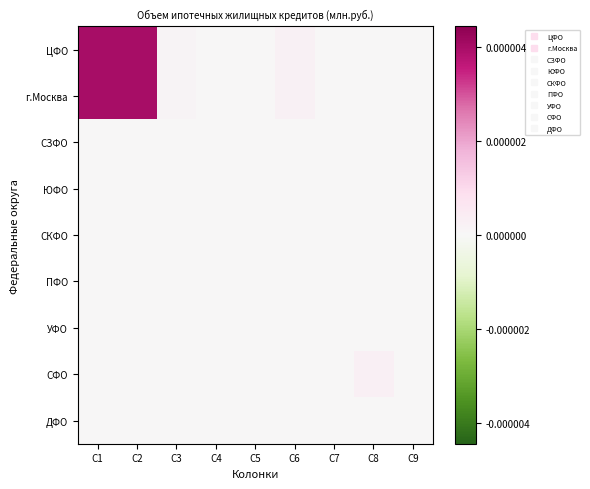

Reading left to right, what are all the values shown in this chart?

ЦФО: C1=360	C2=360	C3=11	C4=0	C5=0	C6=24	C7=0	C8=0	C9=0
г.Москва: C1=360	C2=360	C3=11	C4=0	C5=0	C6=24	C7=0	C8=0	C9=0
СЗФО: C1=0	C2=0	C3=0	C4=0	C5=0	C6=0	C7=0	C8=0	C9=0
ЮФО: C1=0	C2=0	C3=0	C4=0	C5=0	C6=0	C7=0	C8=0	C9=0
СКФО: C1=0	C2=0	C3=0	C4=0	C5=0	C6=0	C7=0	C8=0	C9=0
ПФО: C1=0	C2=0	C3=0	C4=0	C5=0	C6=0	C7=0	C8=0	C9=0
УФО: C1=0	C2=0	C3=0	C4=0	C5=0	C6=0	C7=0	C8=0	C9=0
СФО: C1=0	C2=0	C3=0	C4=0	C5=0	C6=0	C7=0	C8=28	C9=0
ДФО: C1=0	C2=0	C3=0	C4=0	C5=0	C6=0	C7=0	C8=0	C9=0